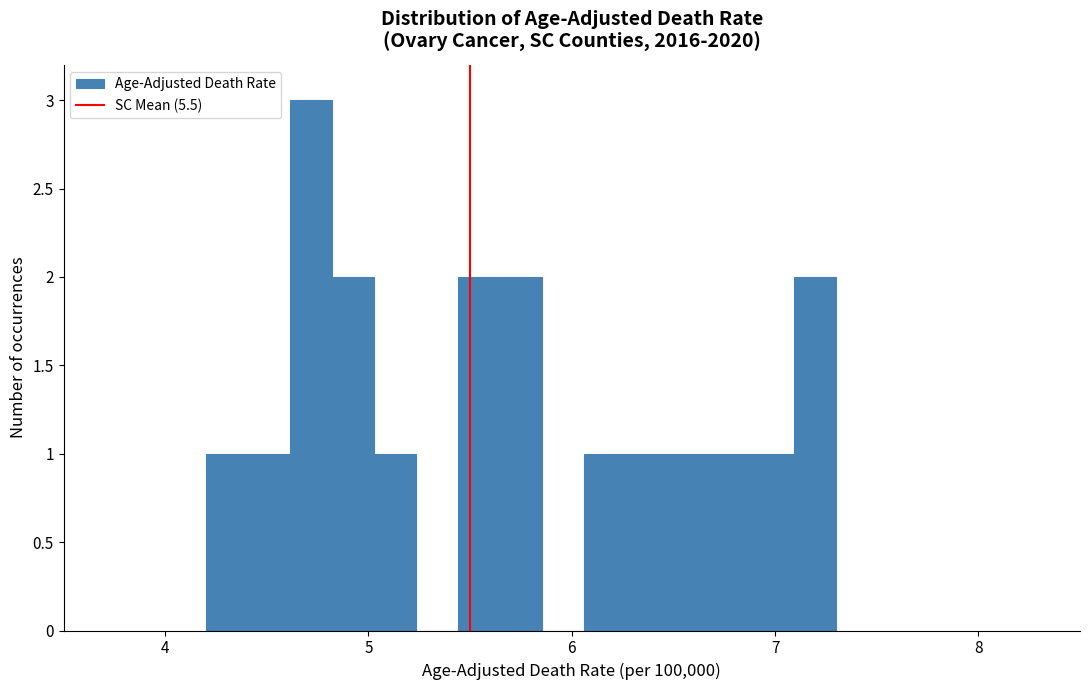

Read against the x-axis, roughly where is the centre of the tallest bar?

4.7